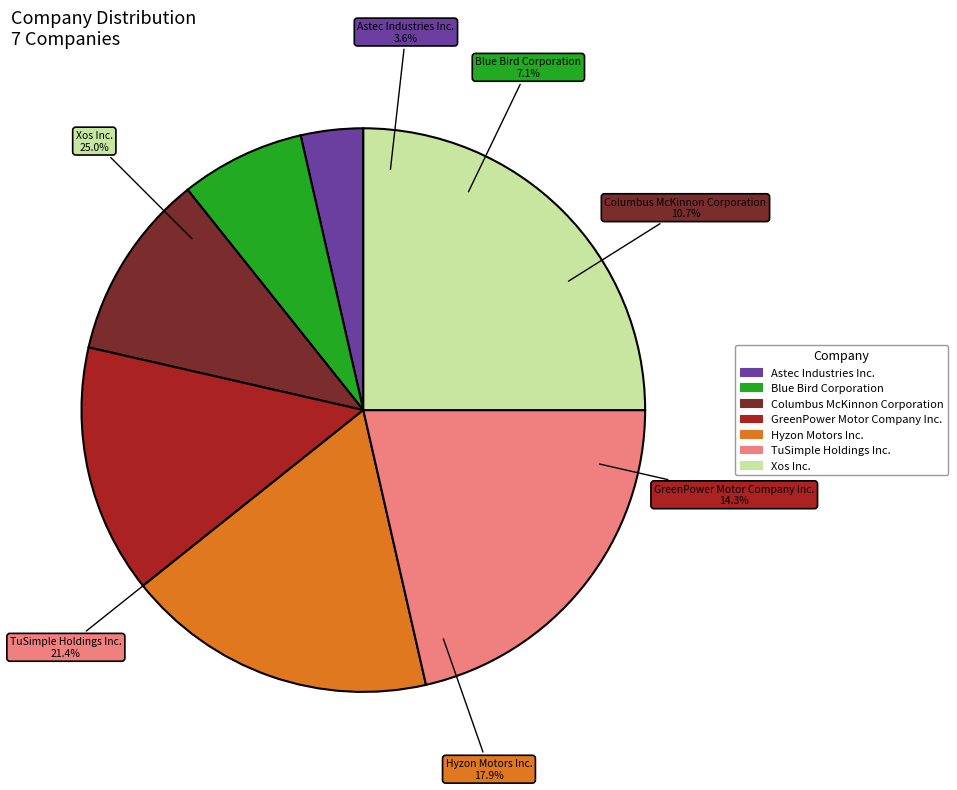

Does TuSimple Holdings Inc. account for over 50% of the chart?

No